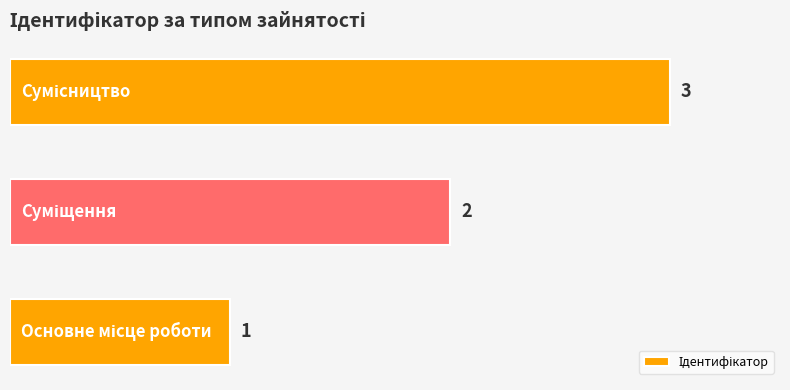

Count the values in the range 1 to 3.

3